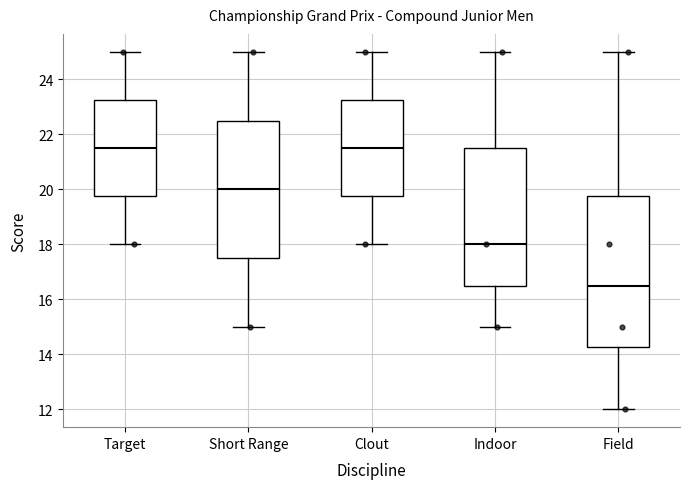

Reading left to right, read every box against the y-axis: the position of its median line, the range the box covers, and the ends of its whiskers. The values are not printed on the chart, so give them approximately, as read against the axis.

Target: median 21.6, box 19.8 to 23.2, whiskers 18.0 to 25.0
Short Range: median 20.0, box 17.6 to 22.6, whiskers 15.0 to 25.0
Clout: median 21.6, box 19.8 to 23.2, whiskers 18.0 to 25.0
Indoor: median 18.0, box 16.6 to 21.6, whiskers 15.0 to 25.0
Field: median 16.6, box 14.2 to 19.8, whiskers 12.0 to 25.0